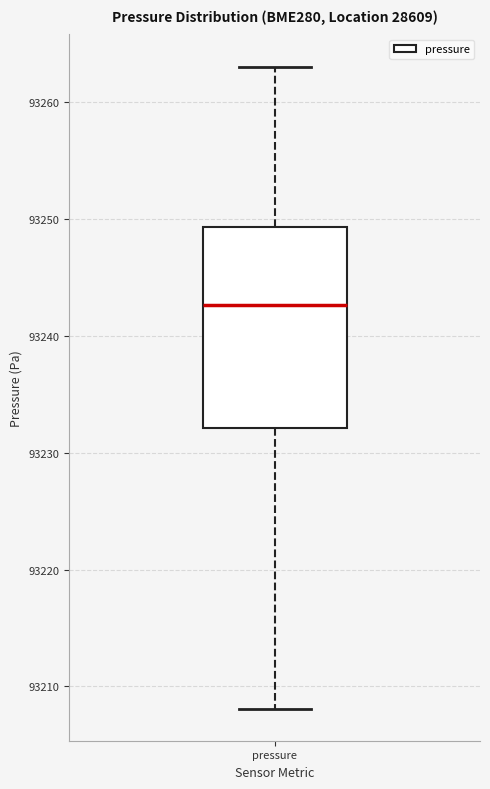

Transcribe this box plot: give where the median line is, the range the box spans, and where the two whiskers end, as read against the y-axis. The values are not printed on the chart, so give them approximately, as read against the axis.

median 93243, box 93232 to 93249, whiskers 93208 to 93263